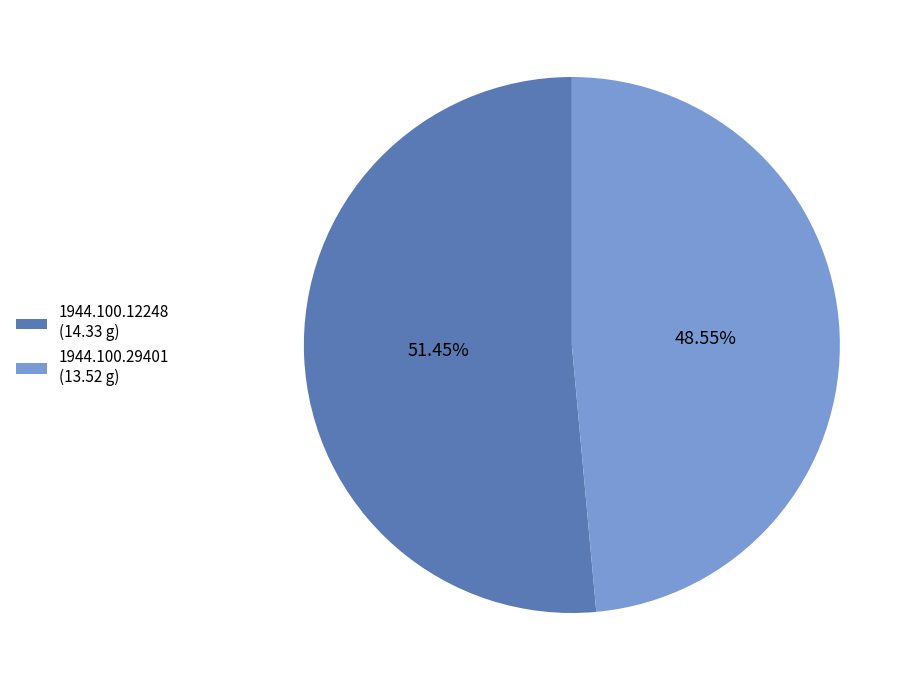

To the nearest percent, what is the difference between the 1944.100.29401 and 1944.100.12248 slice percentages?

3%